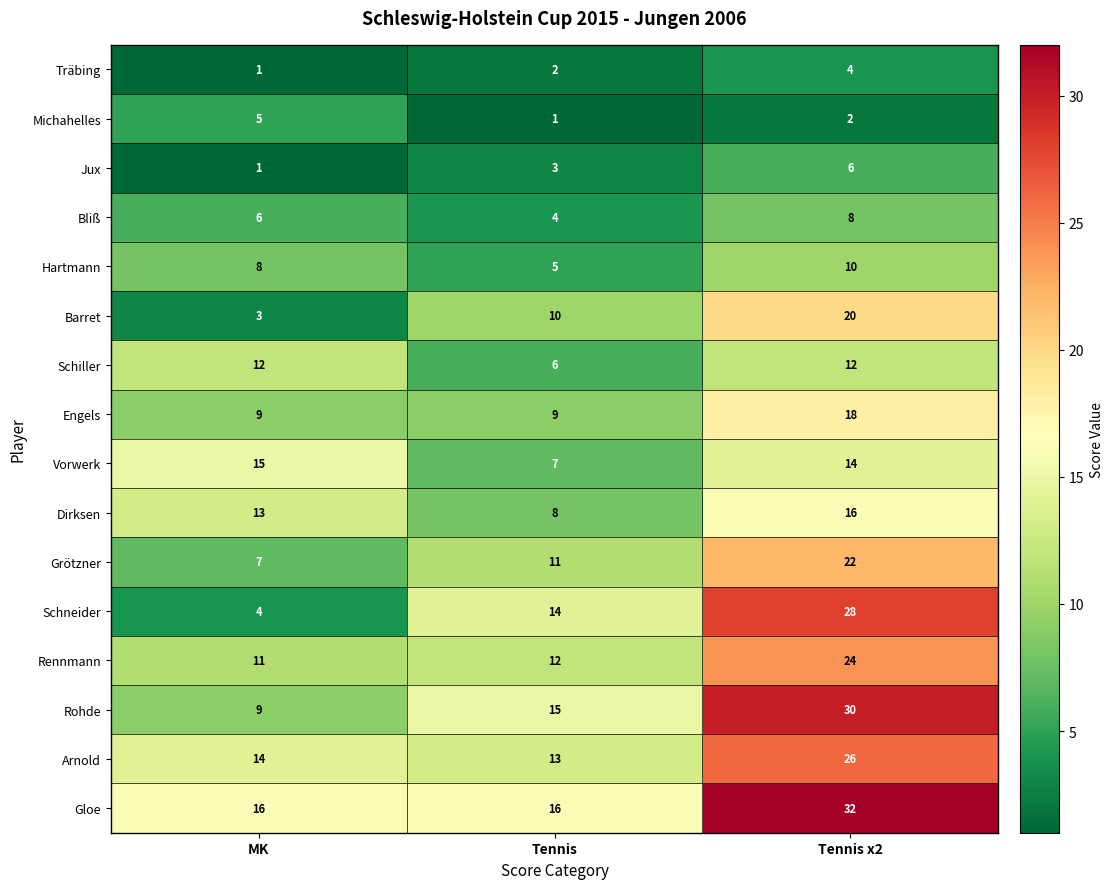

What is the spread (max minus min) of values at MK?

15